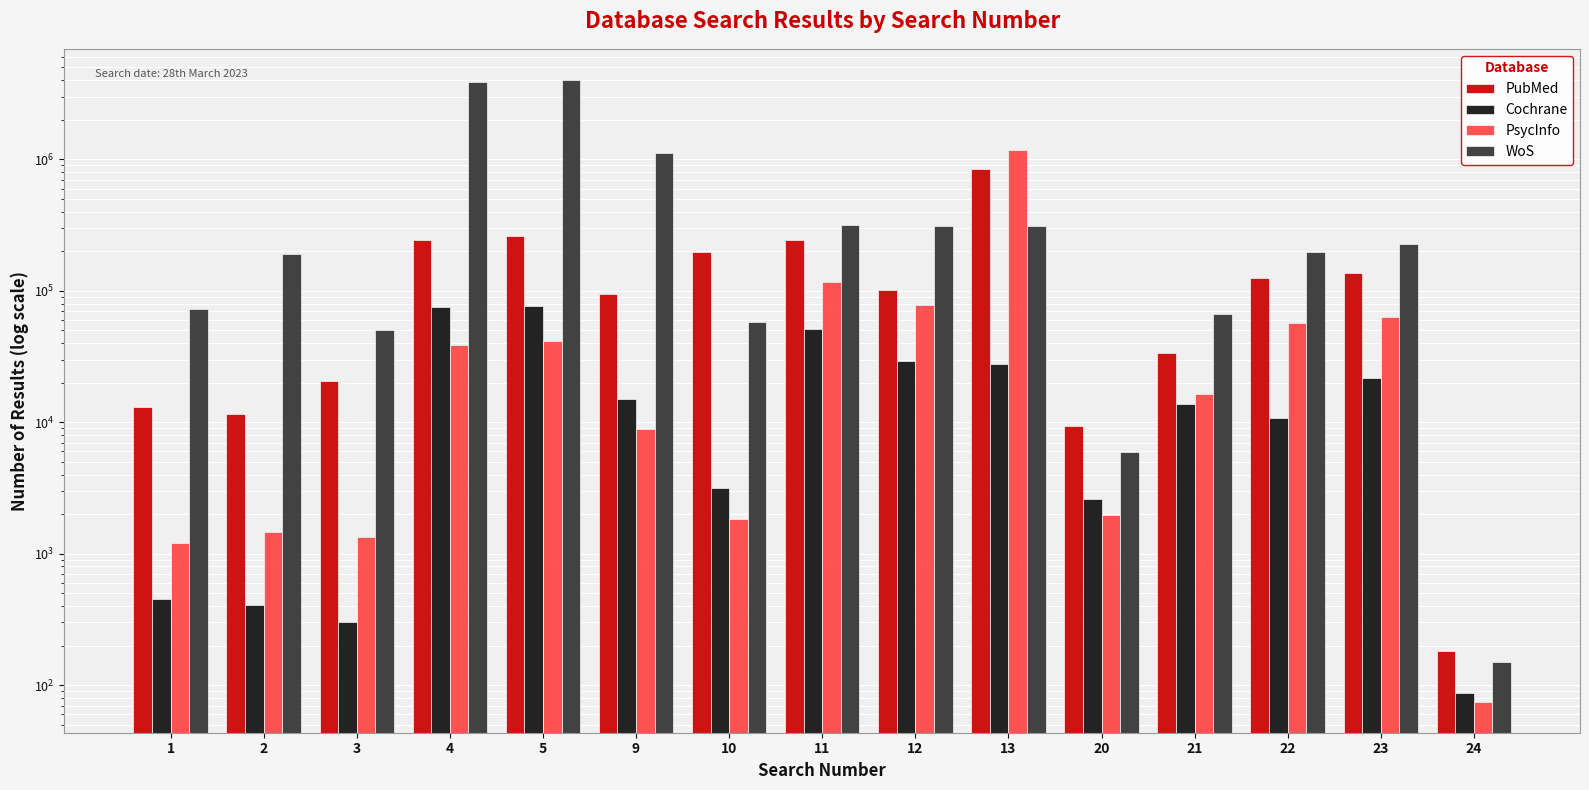

Which has a higher value, 13 or 12?

13